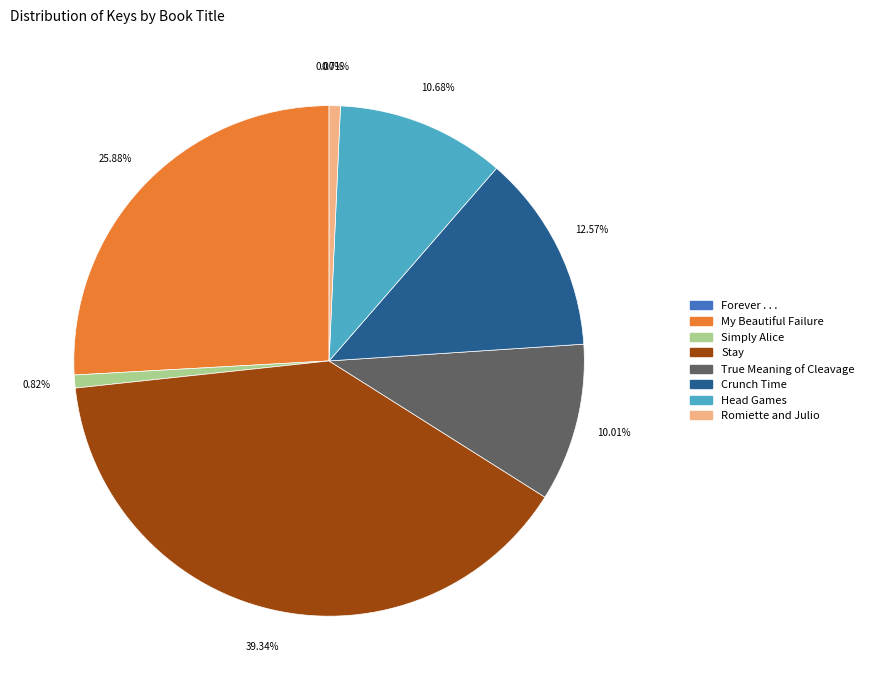

What is the ratio of the value at Crunch Time to the value at True Meaning of Cleavage?

1.3